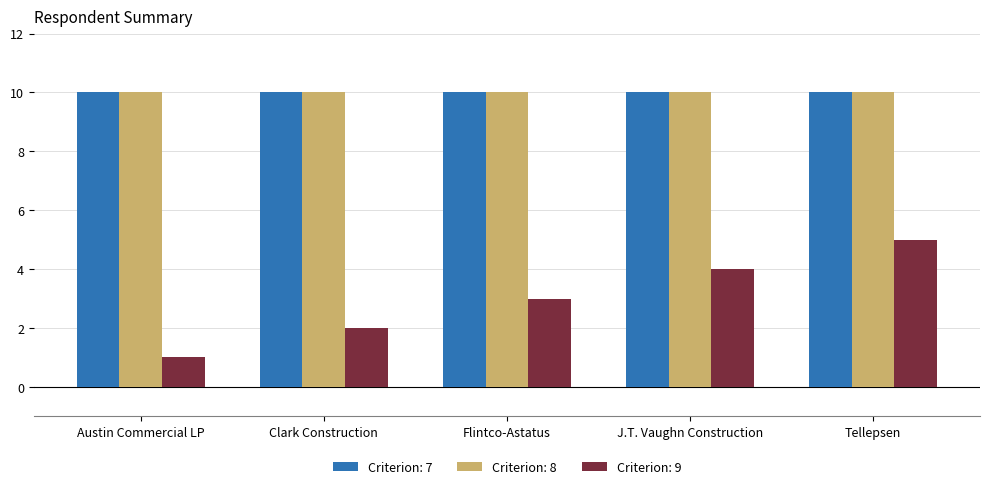

Reading left to right, what are all the values shown in this chart?

Criterion: 7: Austin Commercial LP=10	Clark Construction=10	Flintco-Astatus=10	J.T. Vaughn Construction=10	Tellepsen=10
Criterion: 8: Austin Commercial LP=10	Clark Construction=10	Flintco-Astatus=10	J.T. Vaughn Construction=10	Tellepsen=10
Criterion: 9: Austin Commercial LP=1	Clark Construction=2	Flintco-Astatus=3	J.T. Vaughn Construction=4	Tellepsen=5